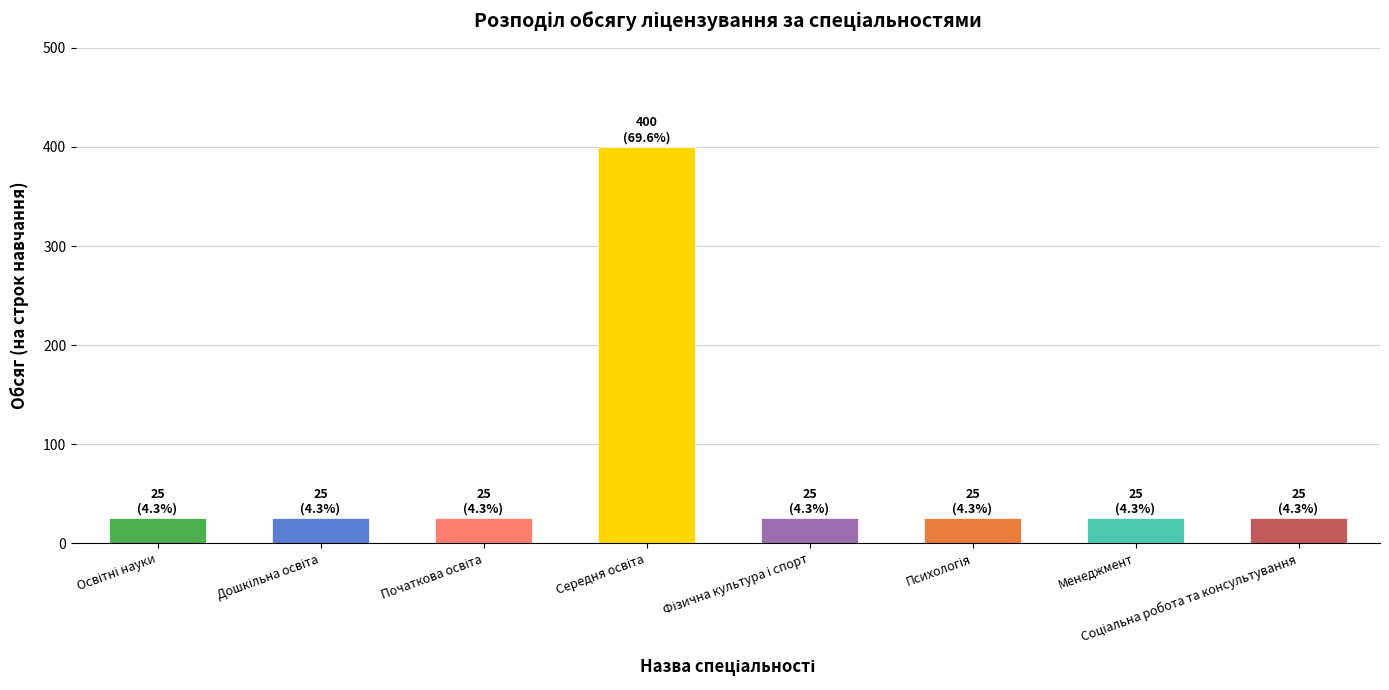

What is the label of the 2nd bar from the right?

Менеджмент